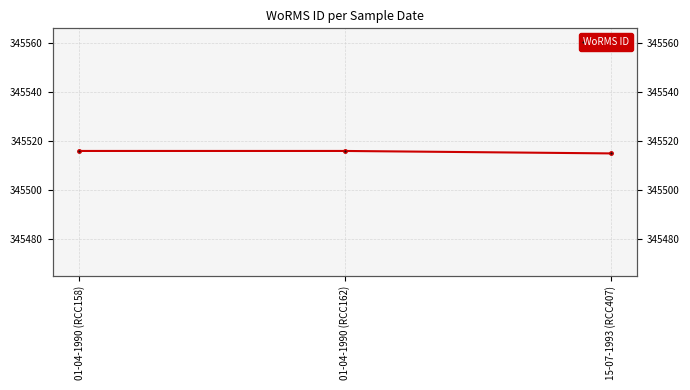

What is the maximum value shown in the chart?

345516